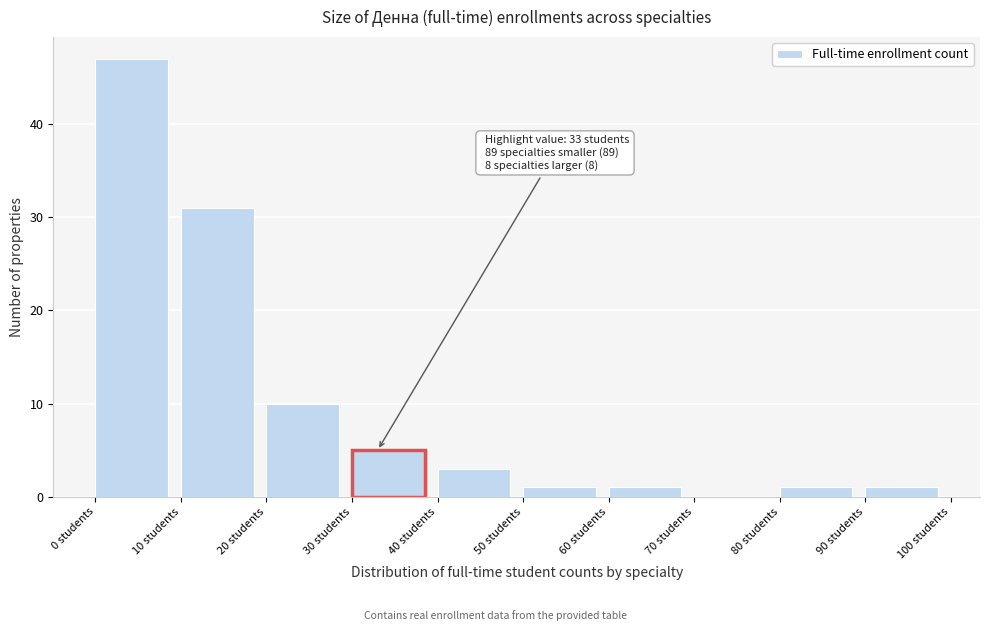

Over which range of the x-axis is the bar tallest?

0 to 10